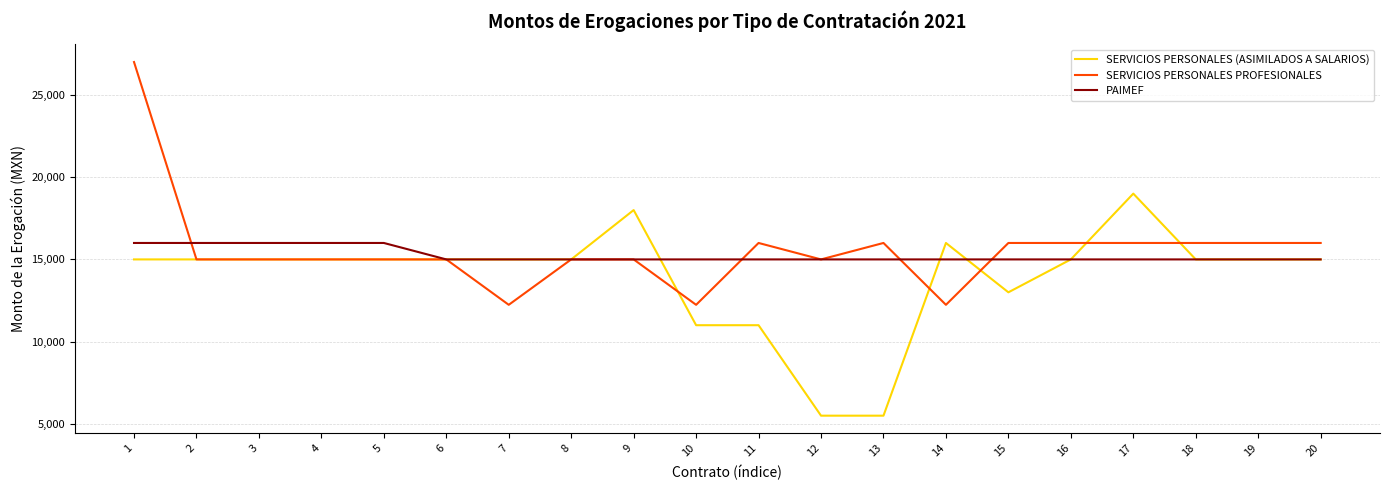

True or false: SERVICIOS PERSONALES (ASIMILADOS A SALARIOS) has a value of 6933 at 3.

False